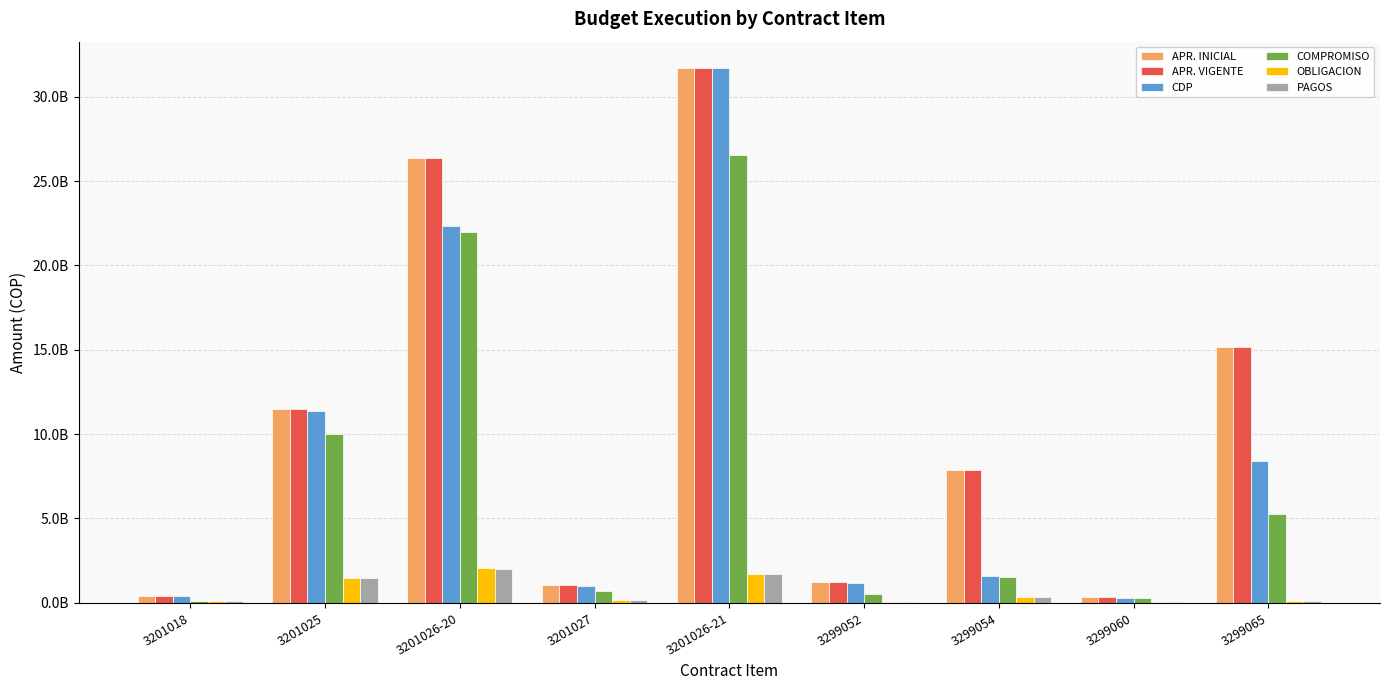

At 3201018, list the series in order from largest to smallest.

APR. INICIAL, APR. VIGENTE, CDP, COMPROMISO, OBLIGACION, PAGOS